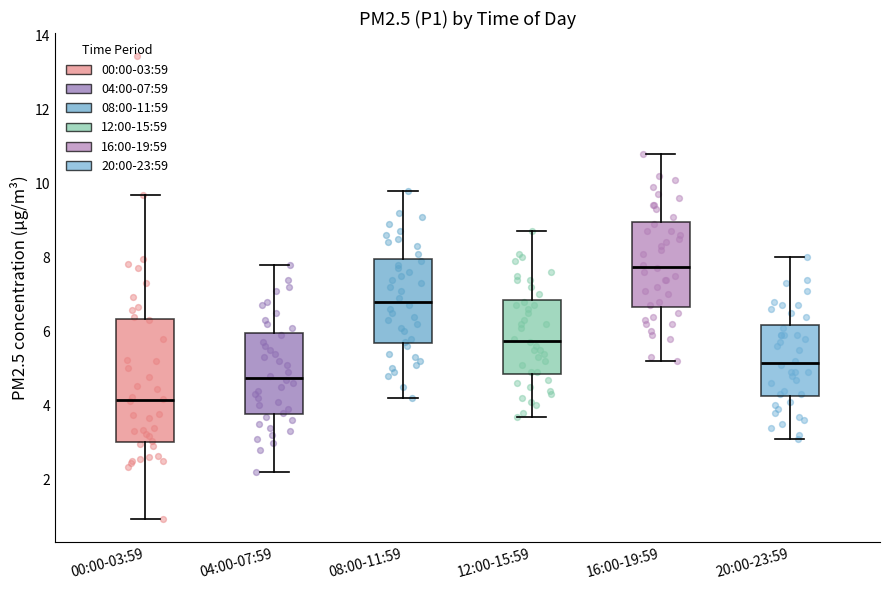

Reading left to right, read every box against the y-axis: the position of its median line, the range the box covers, and the ends of its whiskers. The values are not printed on the chart, so give them approximately, as read against the axis.

00:00-03:59: median 4.2, box 3.0 to 6.4, whiskers 1.0 to 9.6
04:00-07:59: median 4.8, box 3.8 to 6.0, whiskers 2.2 to 7.8
08:00-11:59: median 6.8, box 5.6 to 8.0, whiskers 4.2 to 9.8
12:00-15:59: median 5.8, box 4.8 to 6.8, whiskers 3.8 to 8.8
16:00-19:59: median 7.8, box 6.6 to 9.0, whiskers 5.2 to 10.8
20:00-23:59: median 5.2, box 4.2 to 6.2, whiskers 3.2 to 8.0